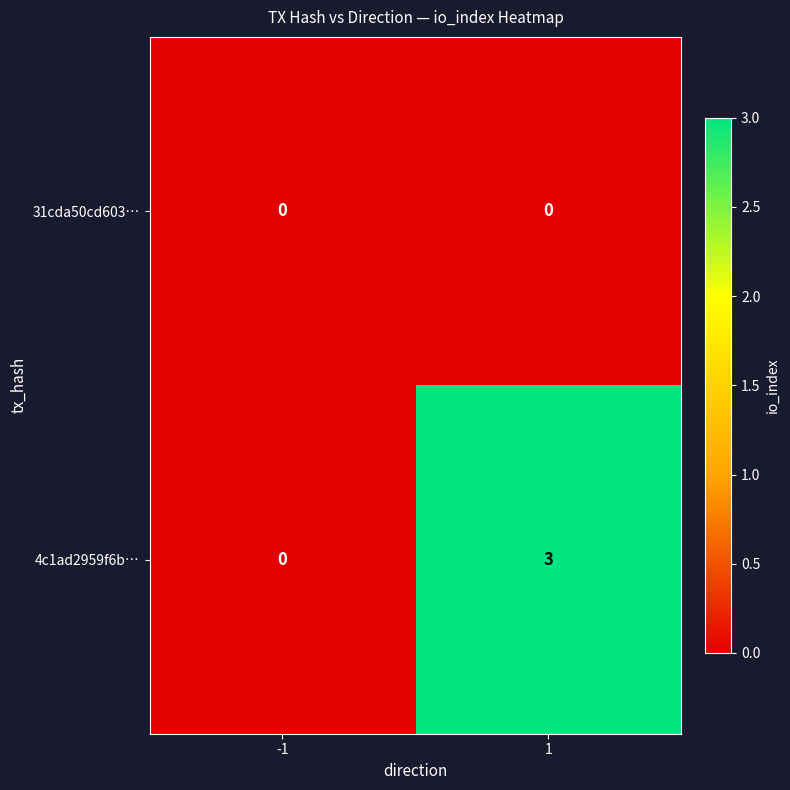

At how many categories does at least one series exceed 1?

1